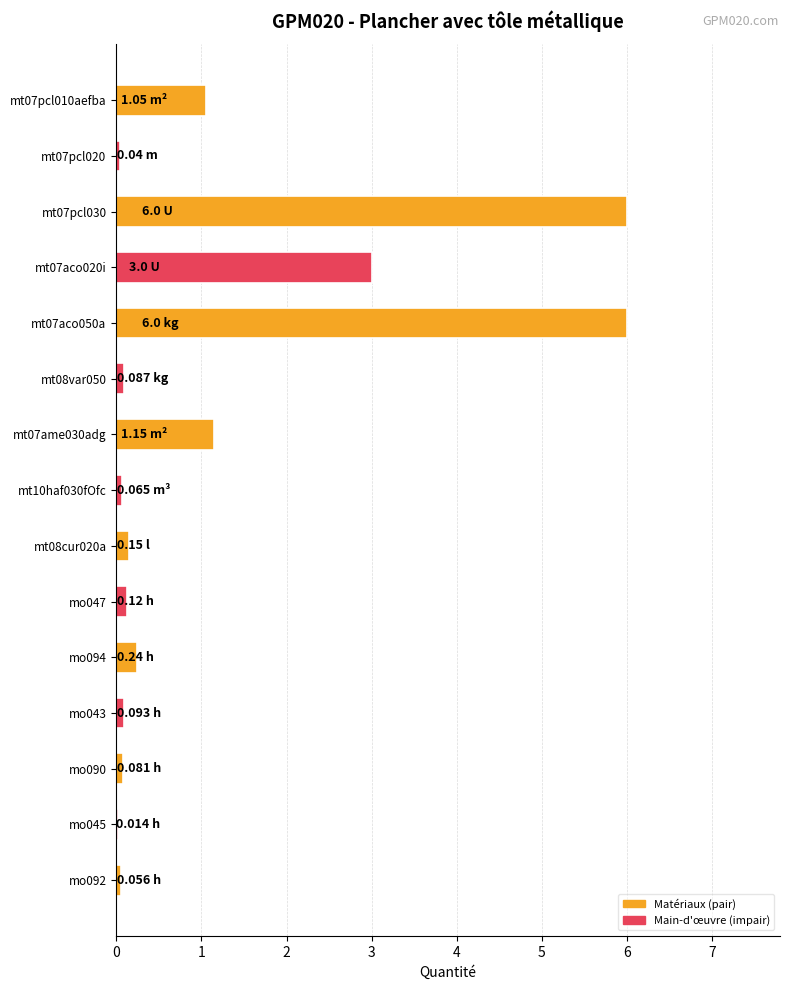

What is the sum of all values?

18.1